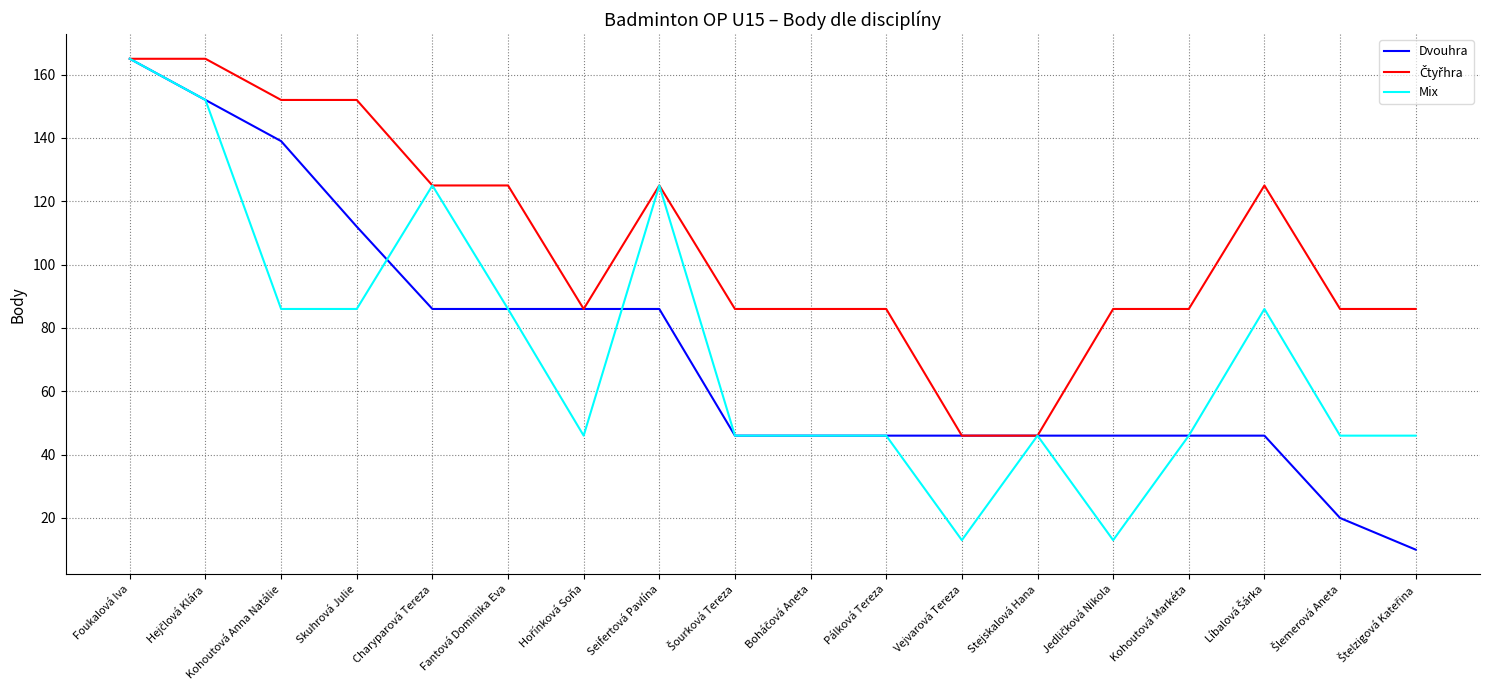

What is the spread (max minus min) of values at Kohoutová Anna Natálie?

66